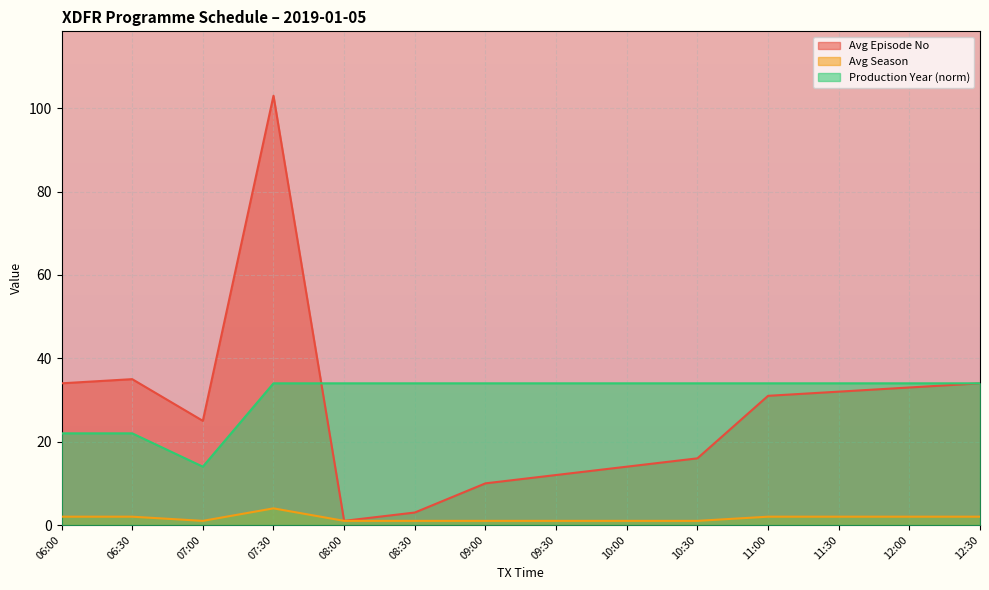

What is the approximate value of Avg Episode No at 09:00?

10